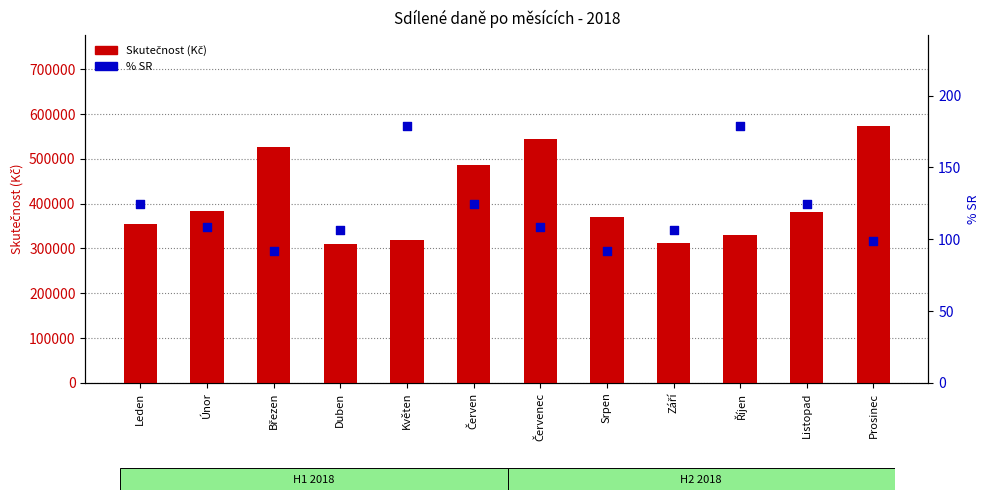

Which series has the largest total across all categories?

Skutečnost (Kč)